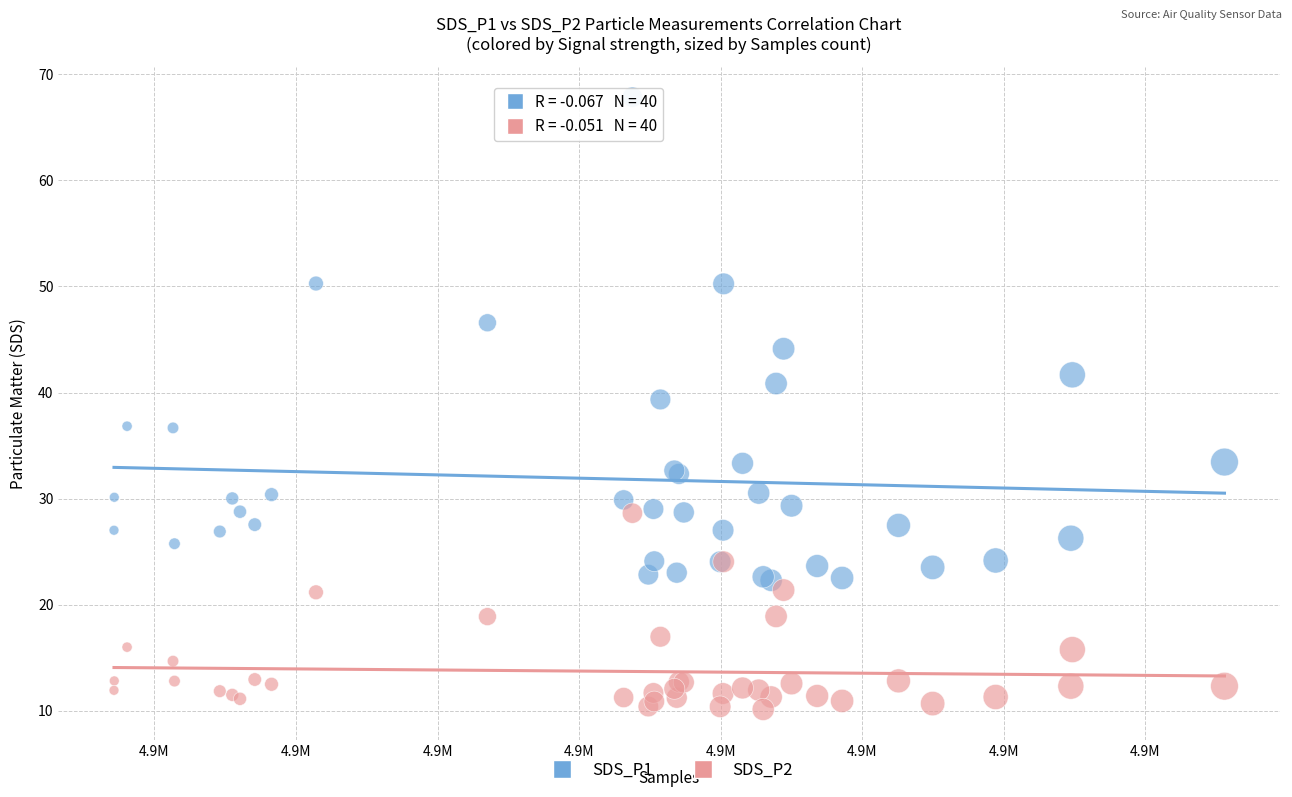

Which series has the widest spread of Y values?

SDS_P1